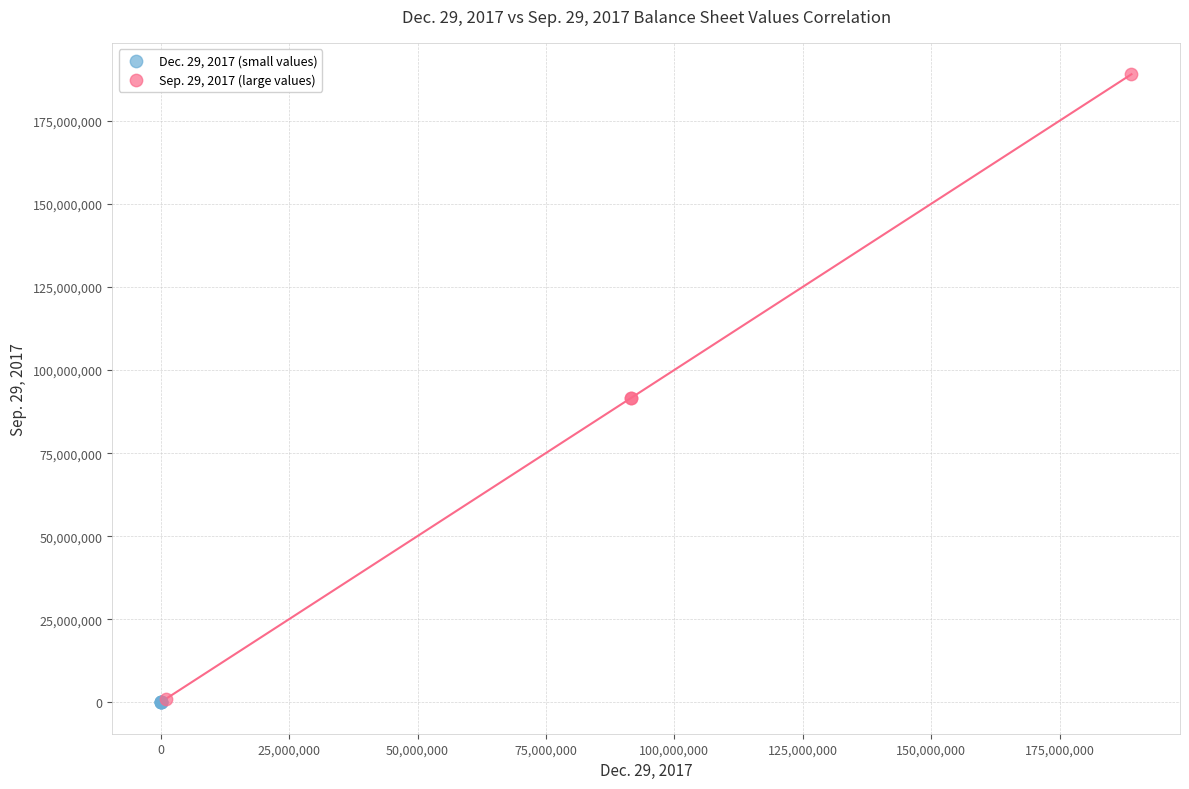

Which series has the widest spread of Y values?

Sep. 29, 2017 (large values)